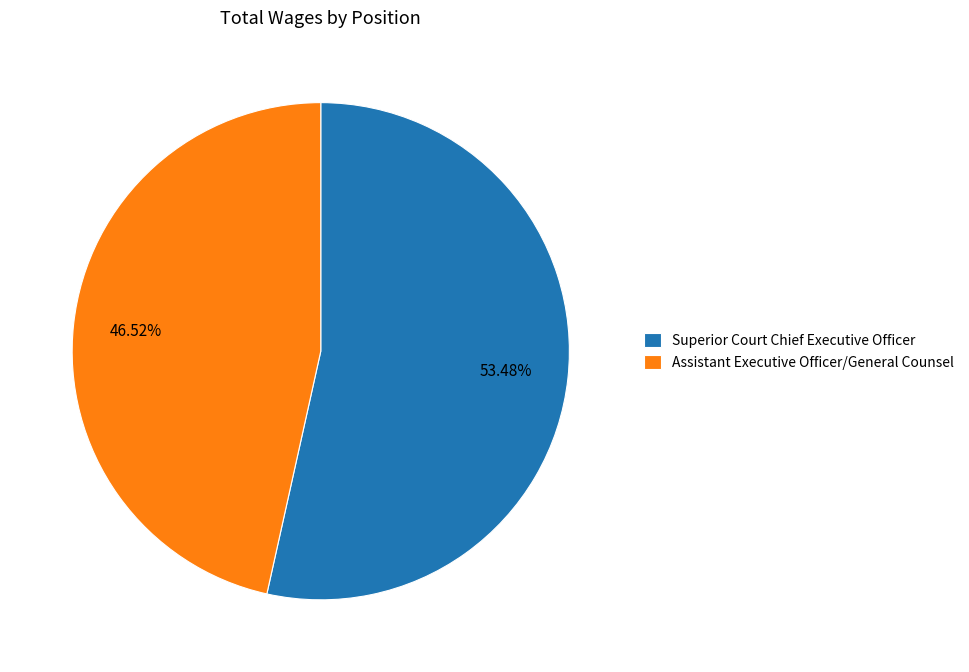

Which slice represents more than half of the pie?

Superior Court Chief Executive Officer